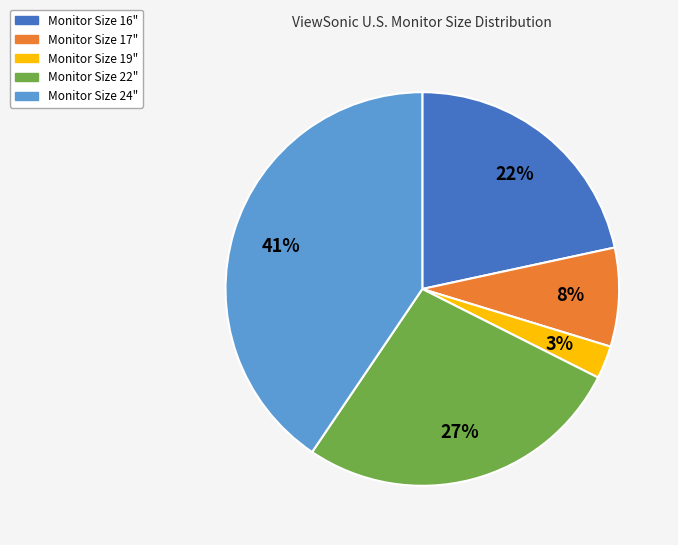

To the nearest percent, what is the average slice percentage?

20%